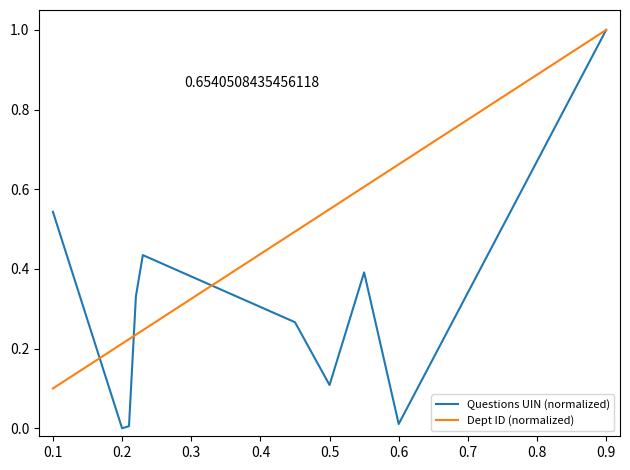

At how many categories does at least one series exceed 0?

10